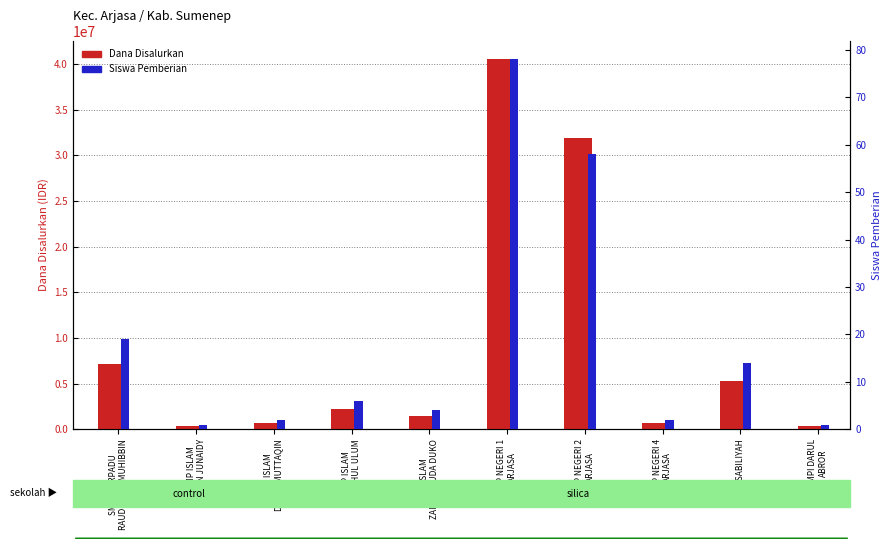

How many data points does each series have?

10